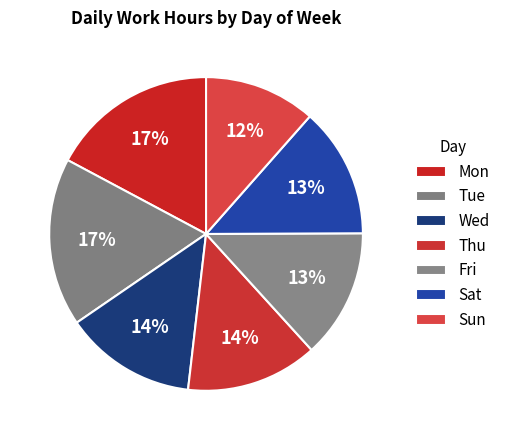

How many segments does this pie chart have?

7